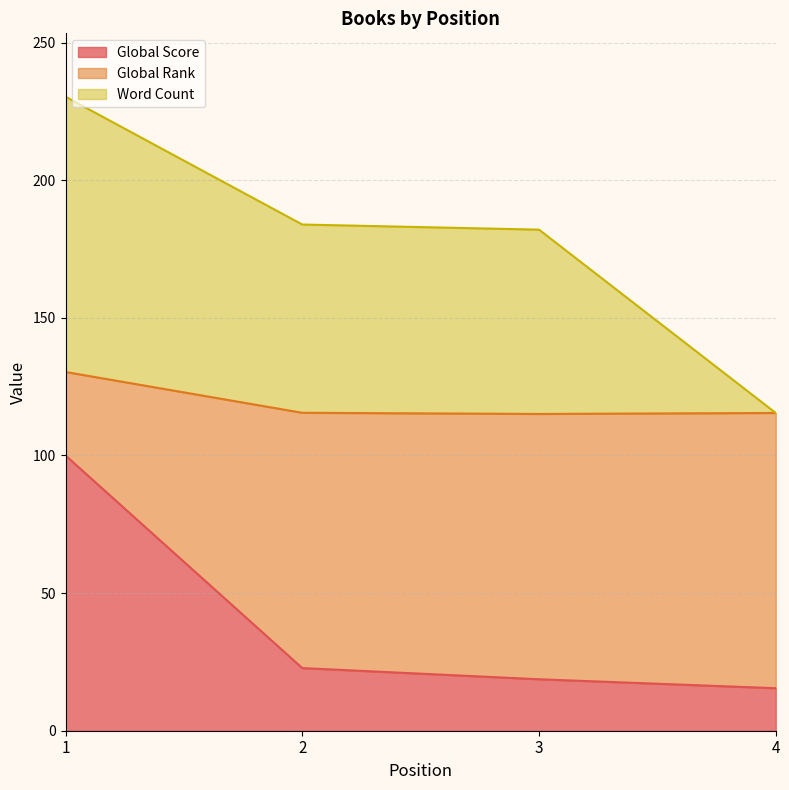

What is the average value of the Global Score series?

39.2